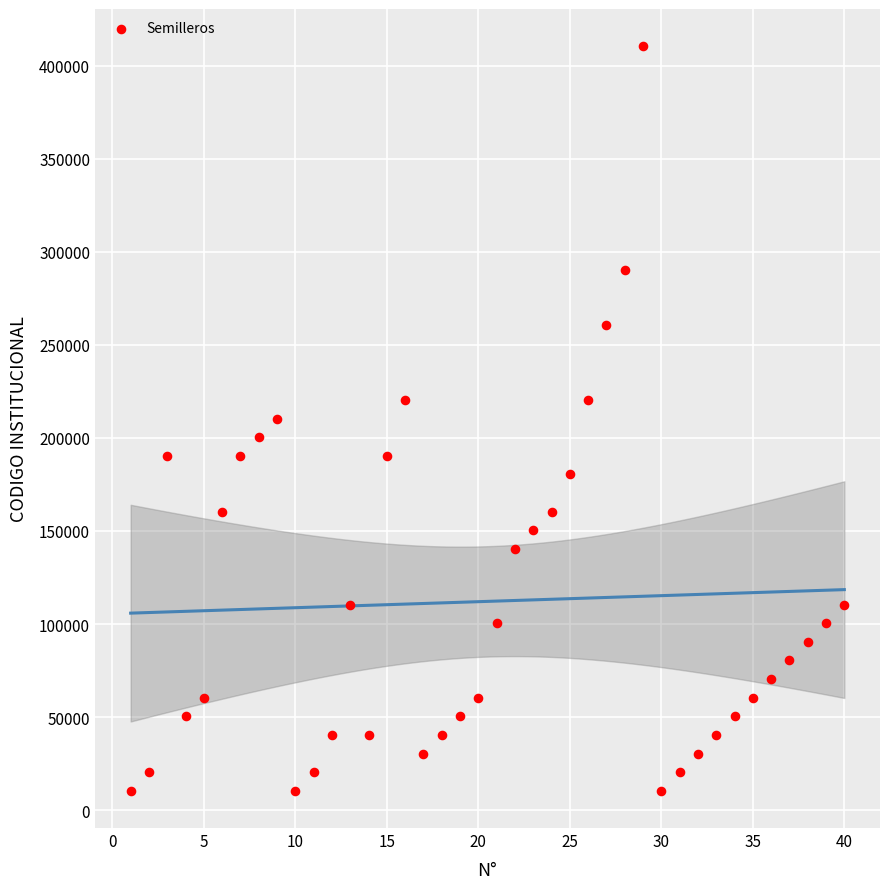

What is the range of X values (max minus min)?

39